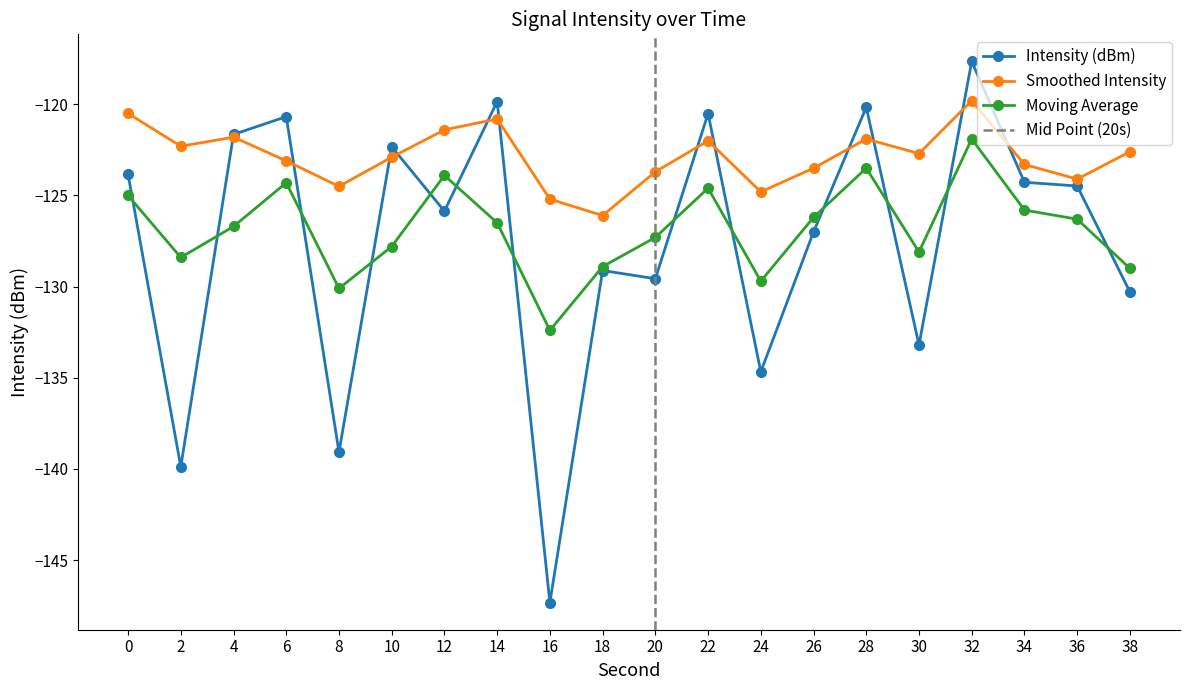

Does the chart have visible grid lines?

No